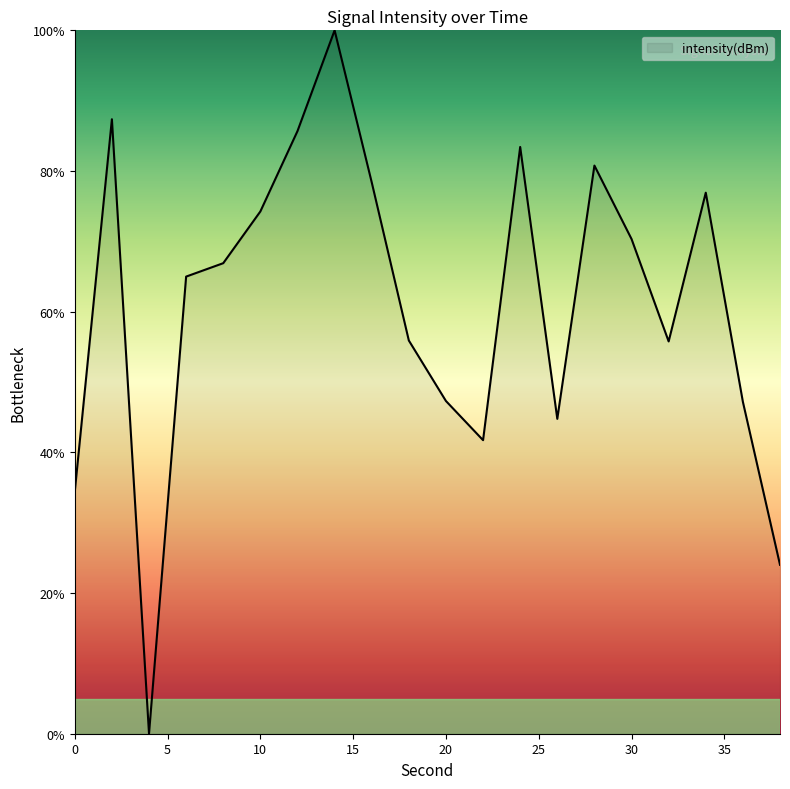

What is the difference between the maximum and minimum values?

100.0